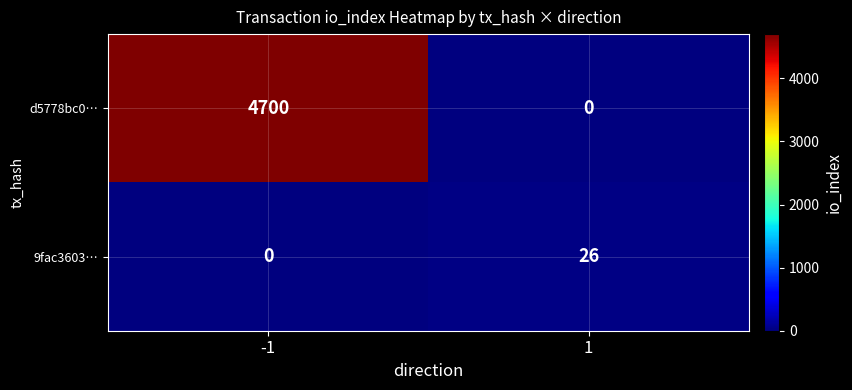

Reading right to left, transcribe all the data shown in this chart.

d5778bc0…: 0	4700
9fac3603…: 26	0